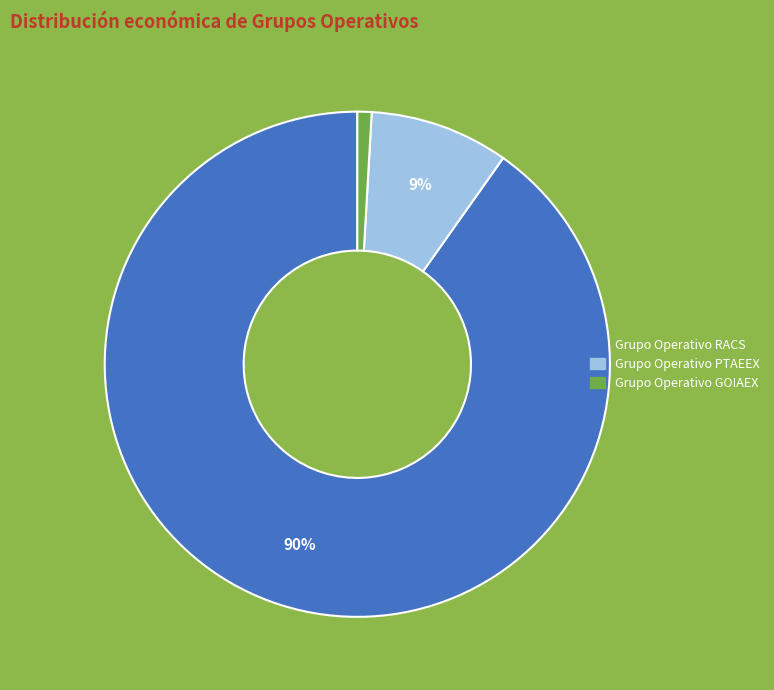

To the nearest percent, what portion does Grupo Operativo RACS represent?

90%